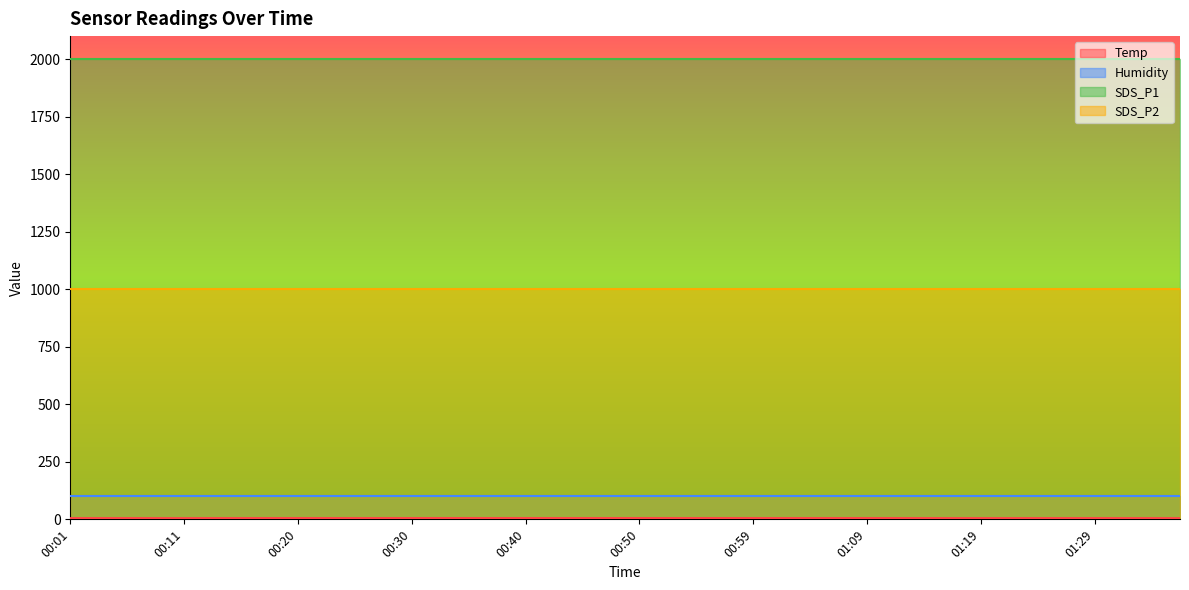

What is the value of the Temp point at the 35th from the left?

5.4